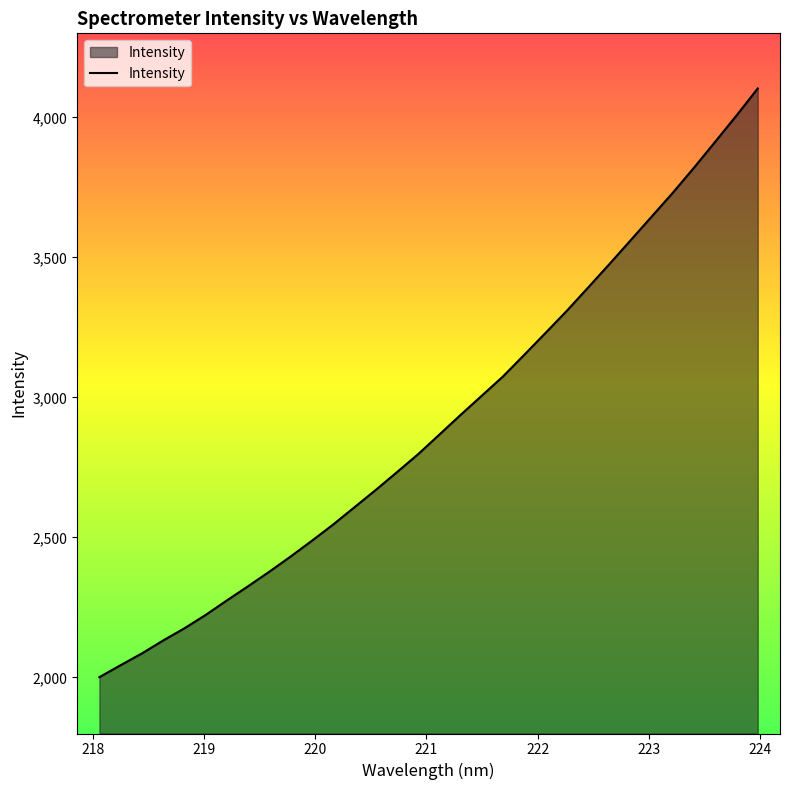

What is the difference between the maximum and minimum values?

2102.0